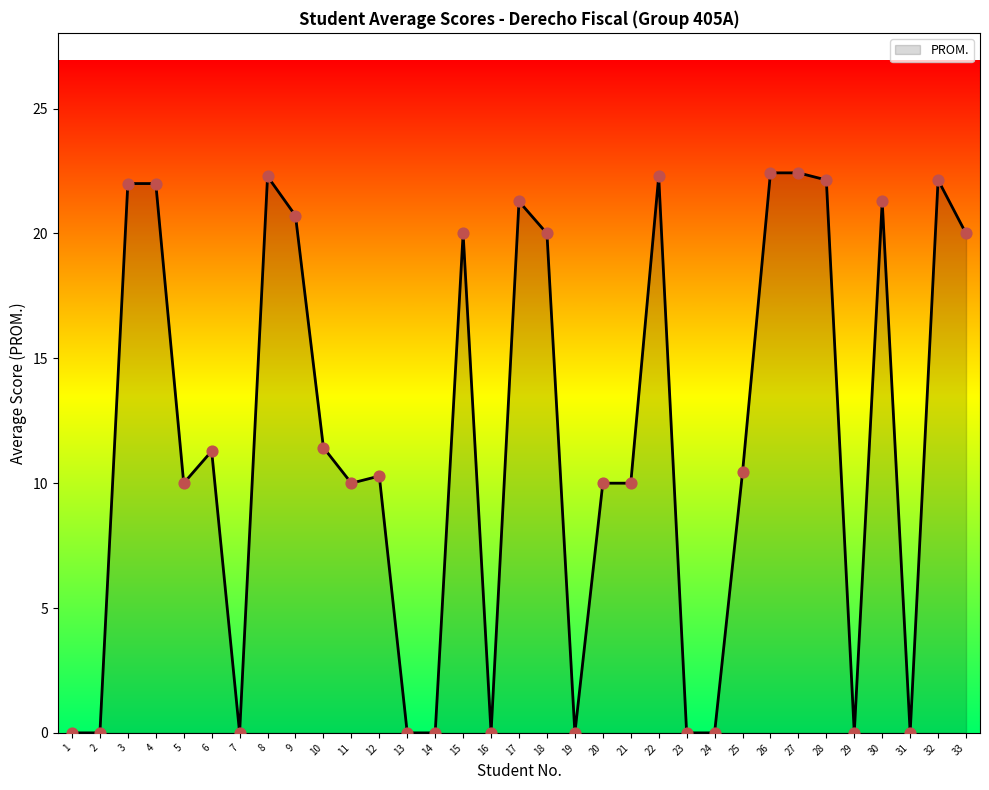

Approximately how many times larger is the value at 28 compared to 9?

1.1